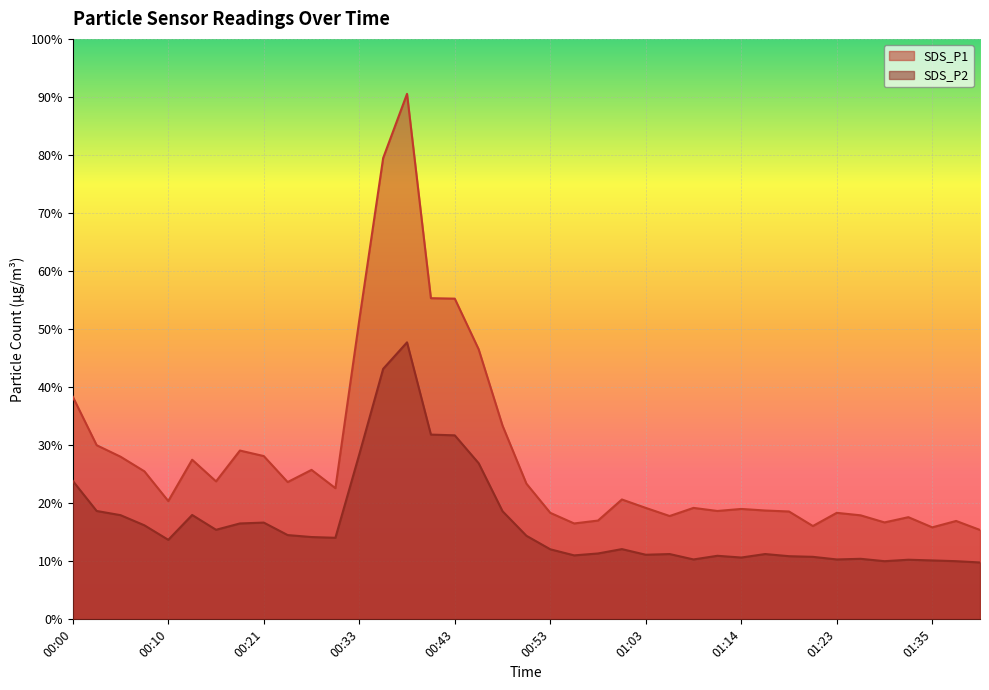

True or false: SDS_P1 and SDS_P2 intersect in this chart.

False